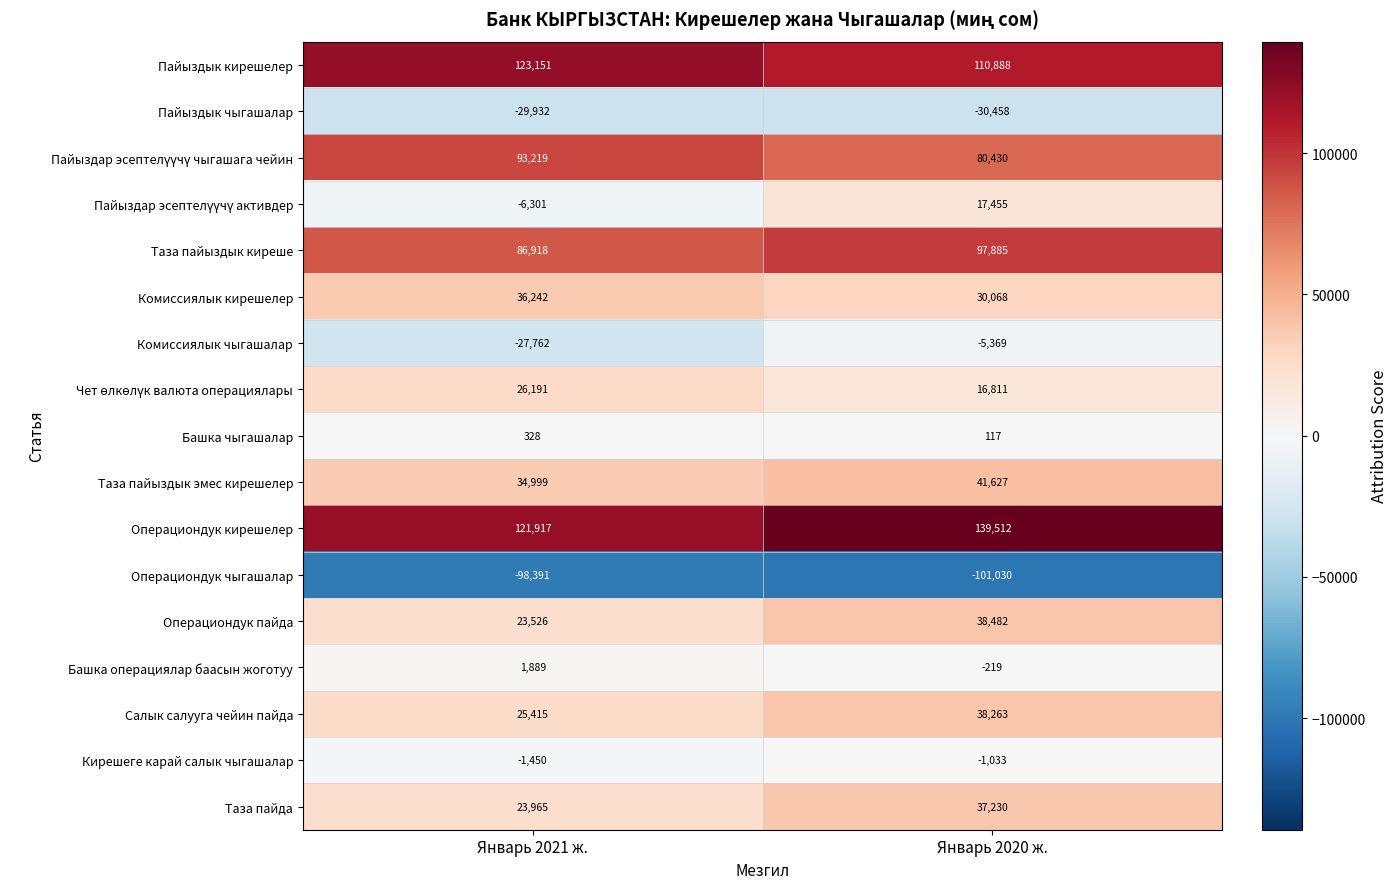

What is the approximate value of Операциондук пайда at Январь 2021 ж., to the nearest 50?

23550